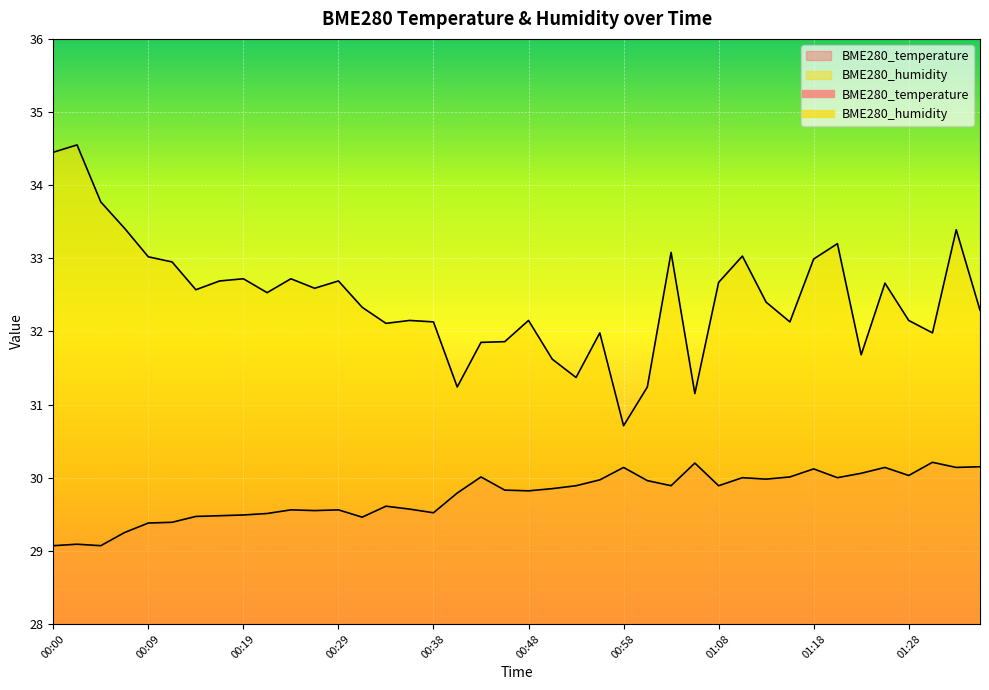

At which label is BME280_humidity closest to 32?

00:55